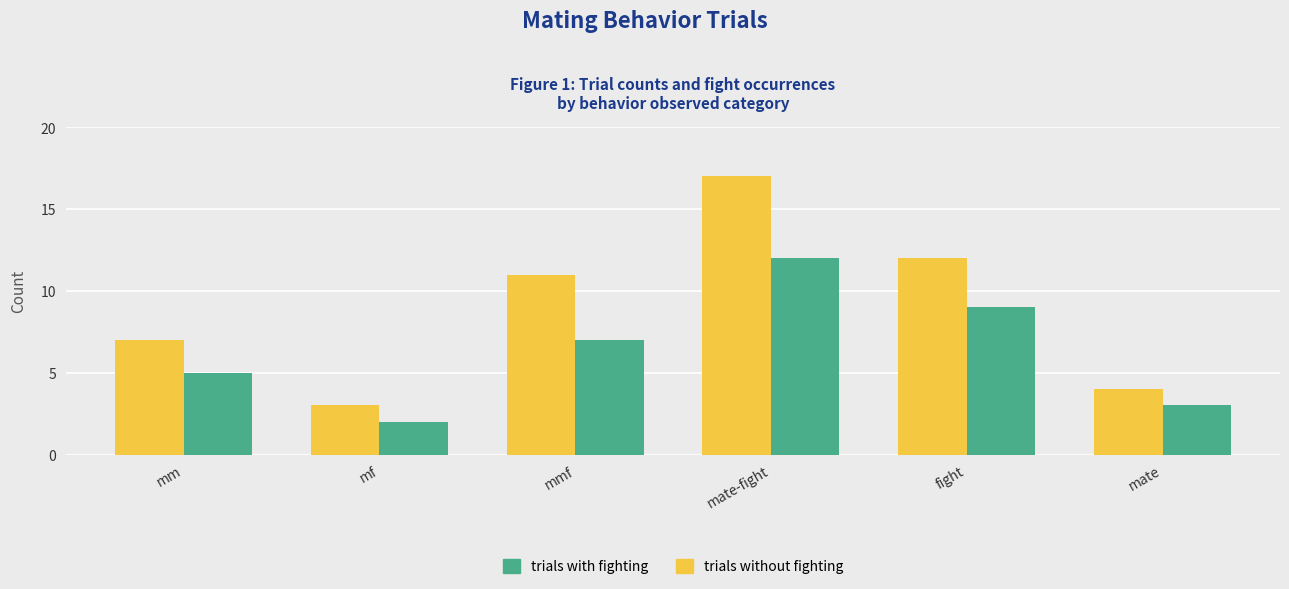

What is the spread (max minus min) of values at mate-fight?

5